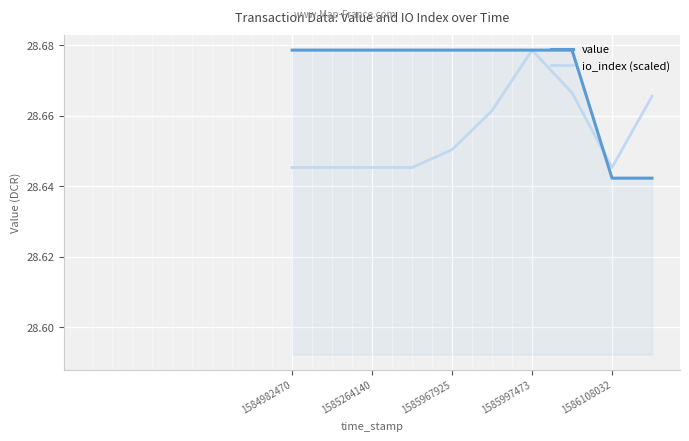

What are all the series names shown in the legend?

value, io_index (scaled)